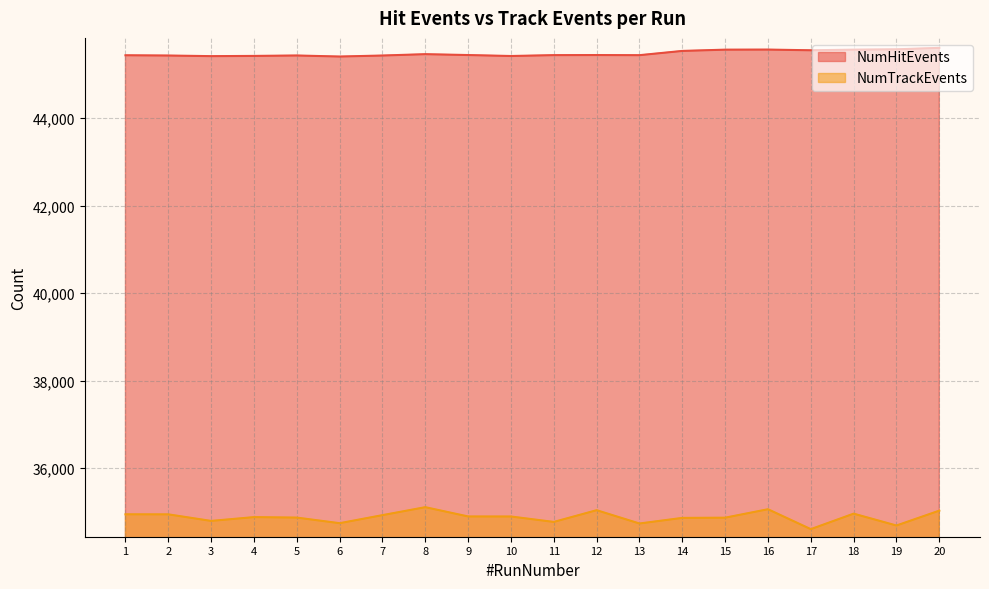

Which label corresponds to the smallest value in the chart?

17